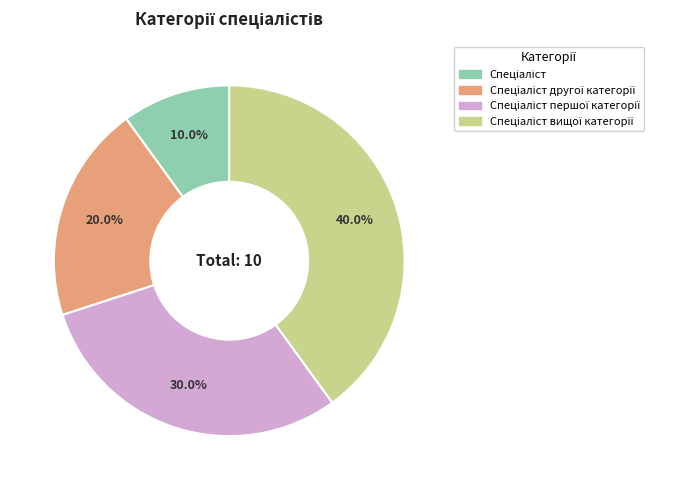

Is there a majority slice in this chart?

No